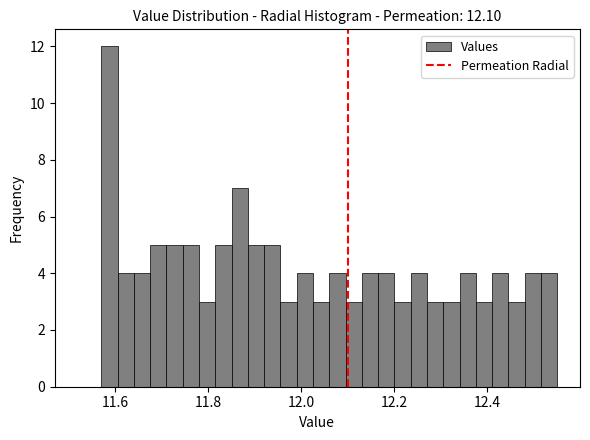

Read against the x-axis, roughly where is the centre of the tallest bar?

11.58